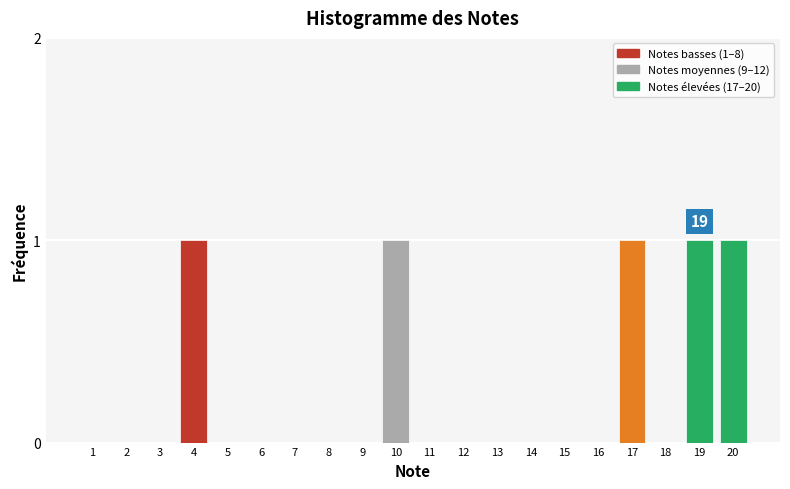

Reading left to right, what are all the values shown in this chart?

1=0	2=0	3=0	4=1	5=0	6=0	7=0	8=0	9=0	10=1	11=0	12=0	13=0	14=0	15=0	16=0	17=1	18=0	19=1	20=1